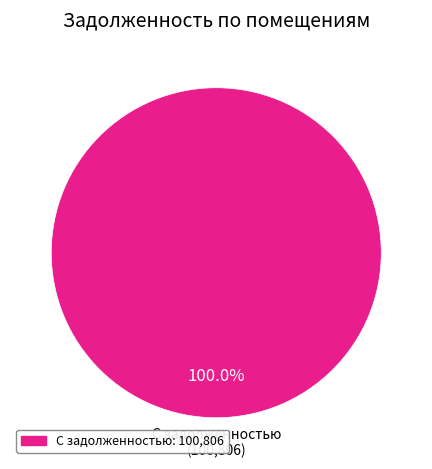

What is the majority slice?

С задолженностью: 100,806